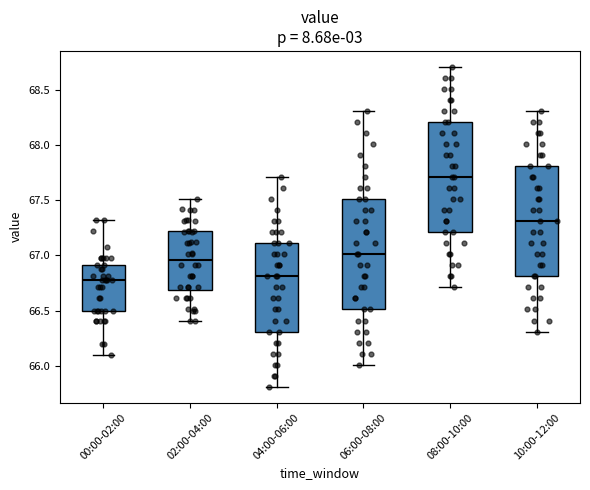

Where does the upper whisker of the box for 10:00-12:00 end on the y-axis? The values are not printed on the chart, so give them approximately, as read against the axis.

68.30